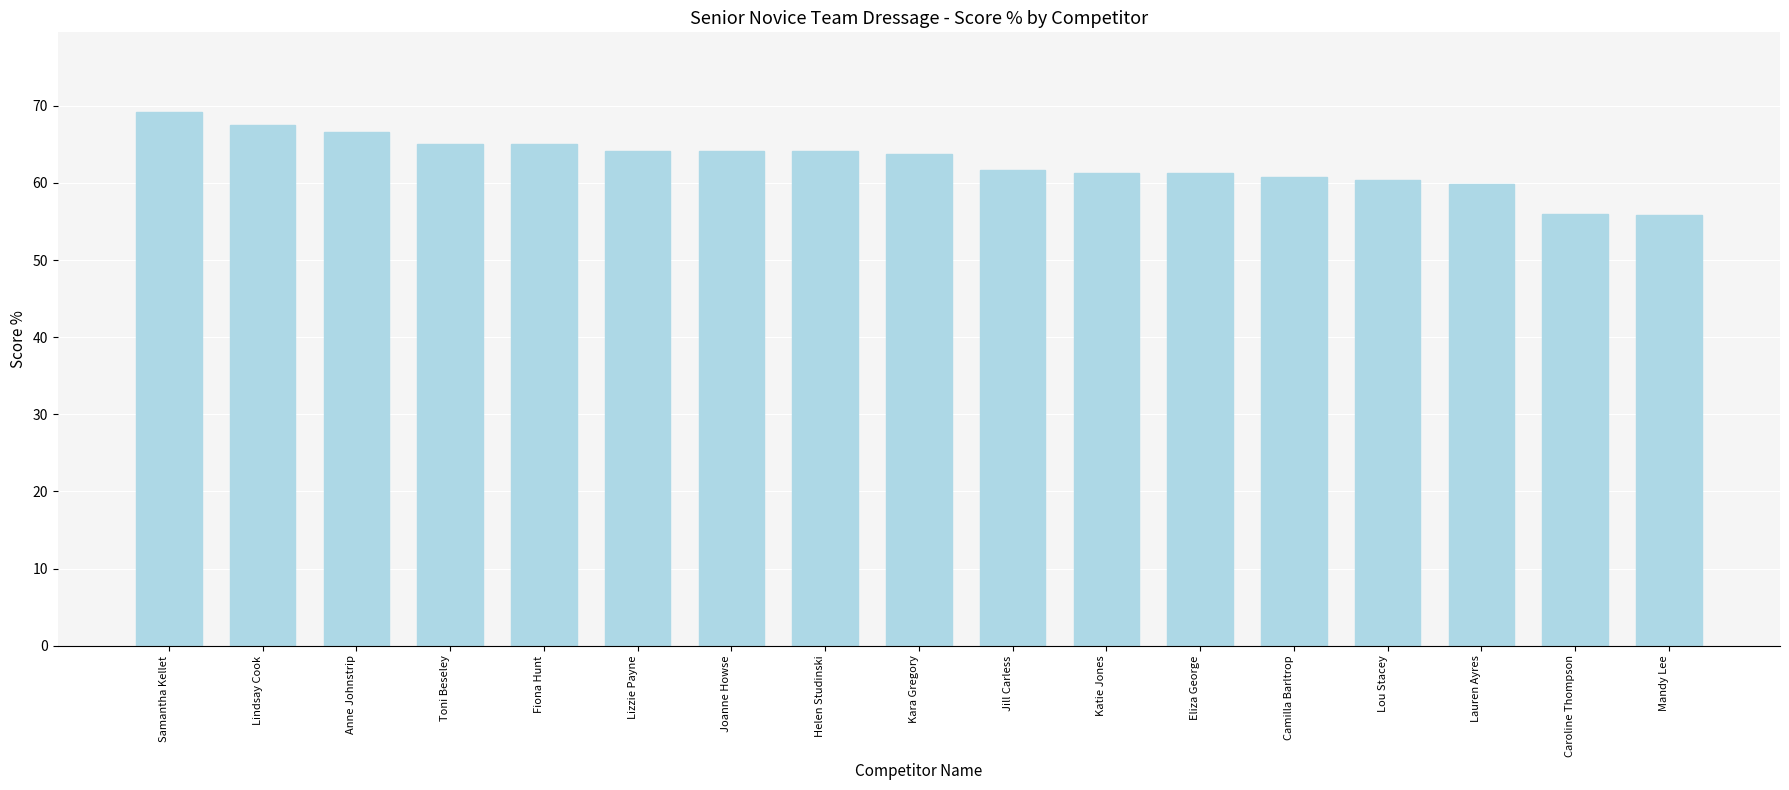

What is the value of the 14th bar from the left?

60.4